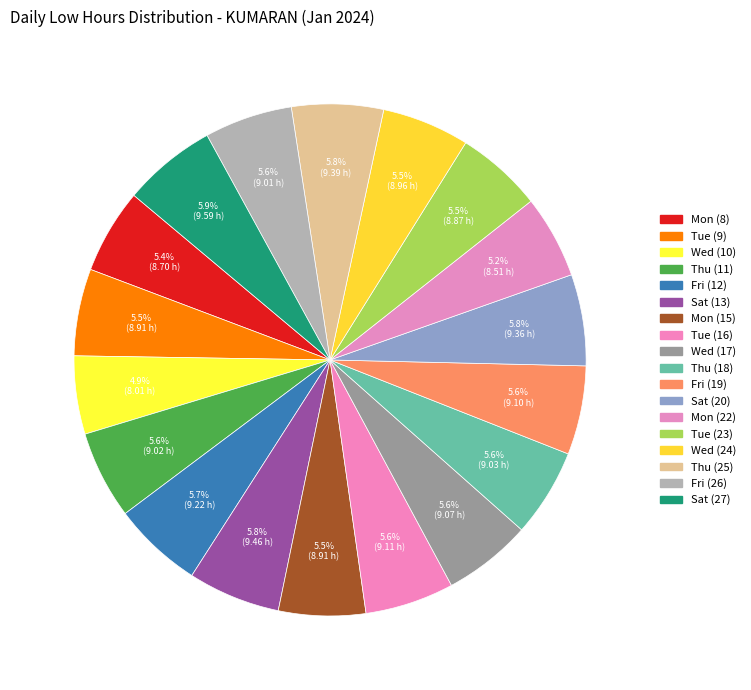

Is it true that Wed (24) is 6% of the pie?

True